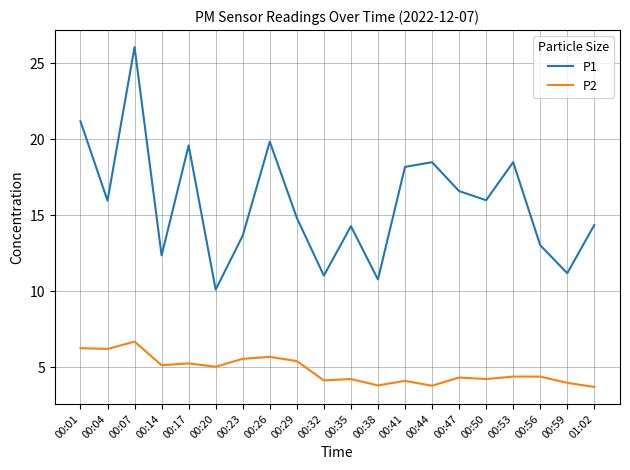

What is the difference between the highest and lowest values at 00:53?

14.1